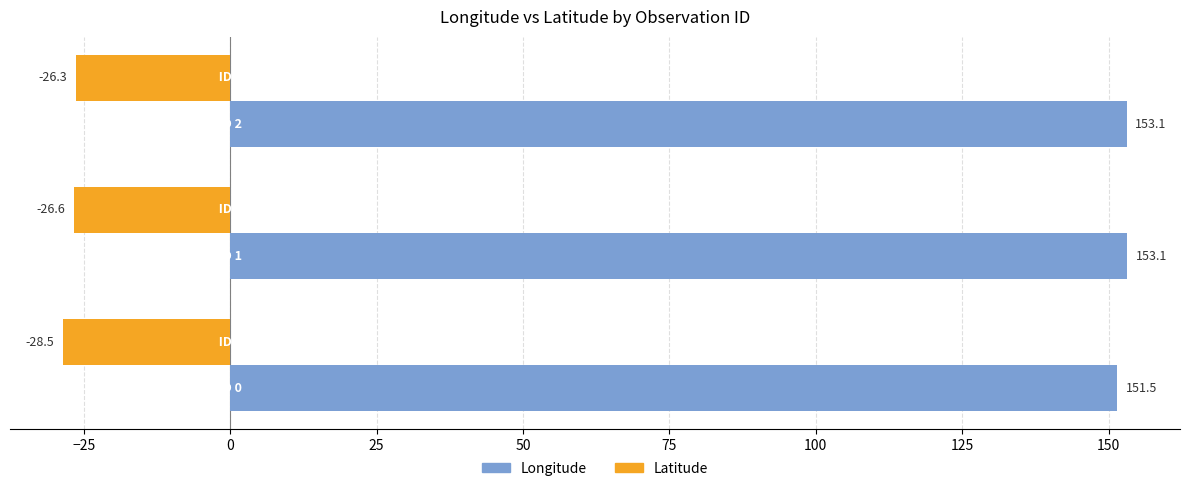

Rank the series by their maximum value, from highest to lowest.

Longitude, Latitude